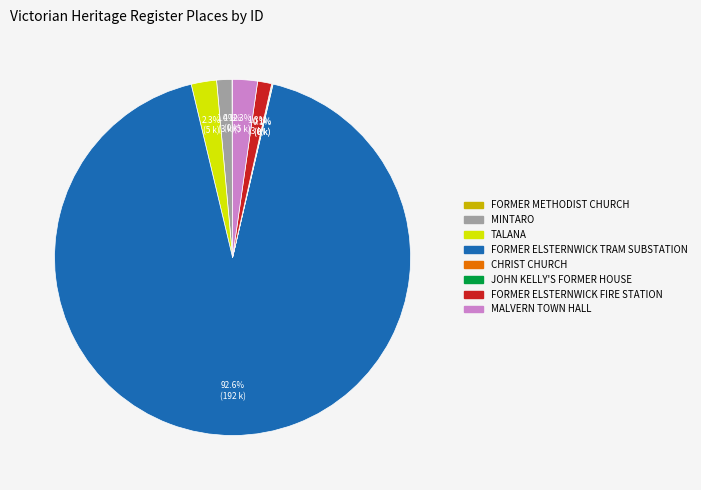

To the nearest percent, what percentage of the pie is TALANA?

2%